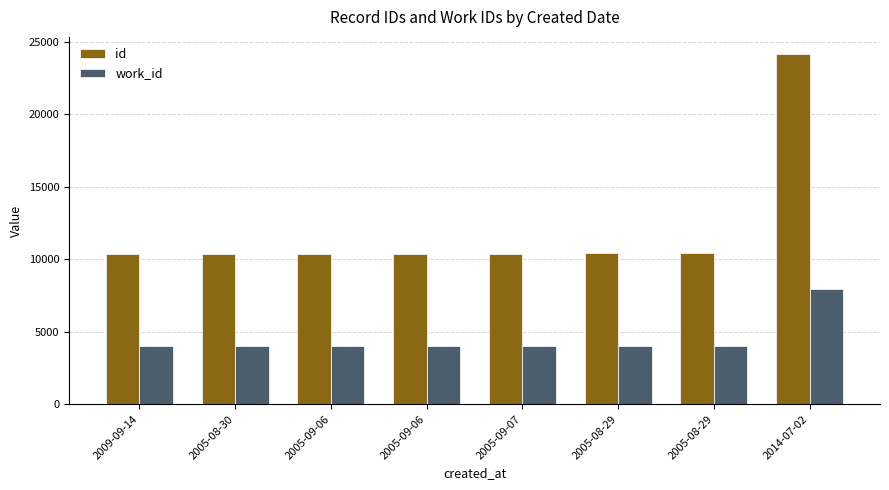

Which series has the largest total across all categories?

id